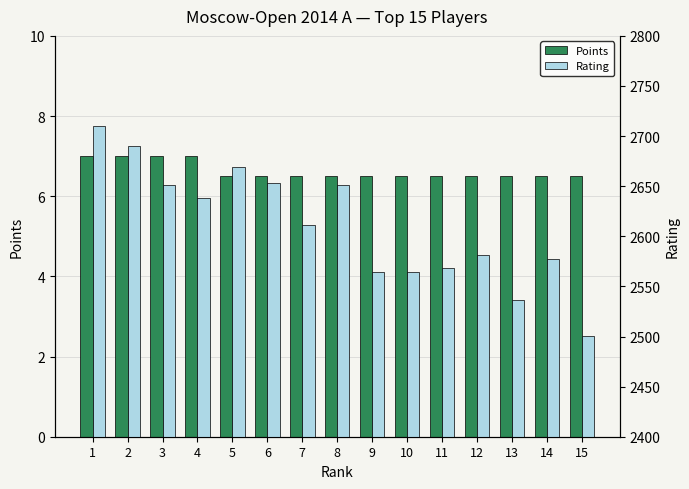

The Rating series shows 2651.0 at 3. True or false?

True